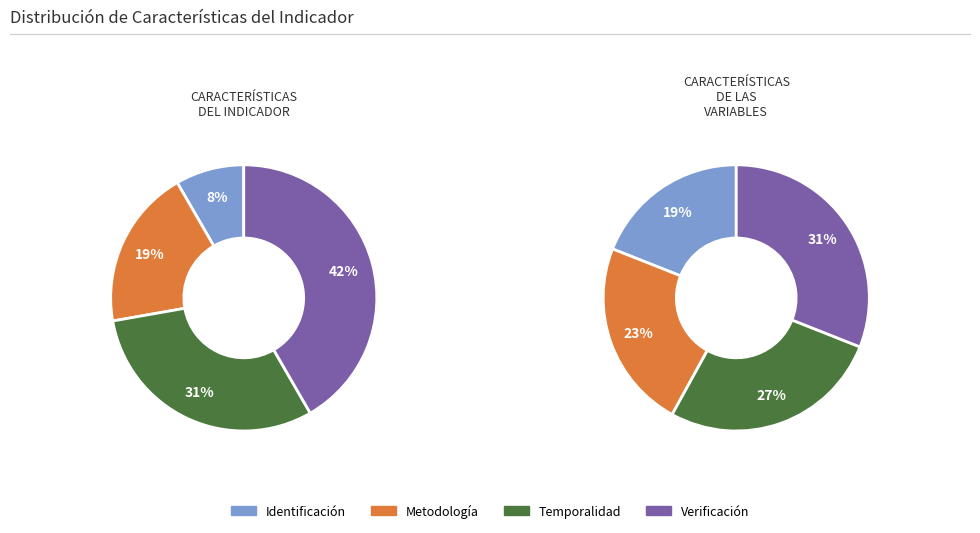

Rank the series by their average value, from highest to lowest.

CARACTERÍSTICAS DE LAS VARIABLES, CARACTERÍSTICAS DEL INDICADOR